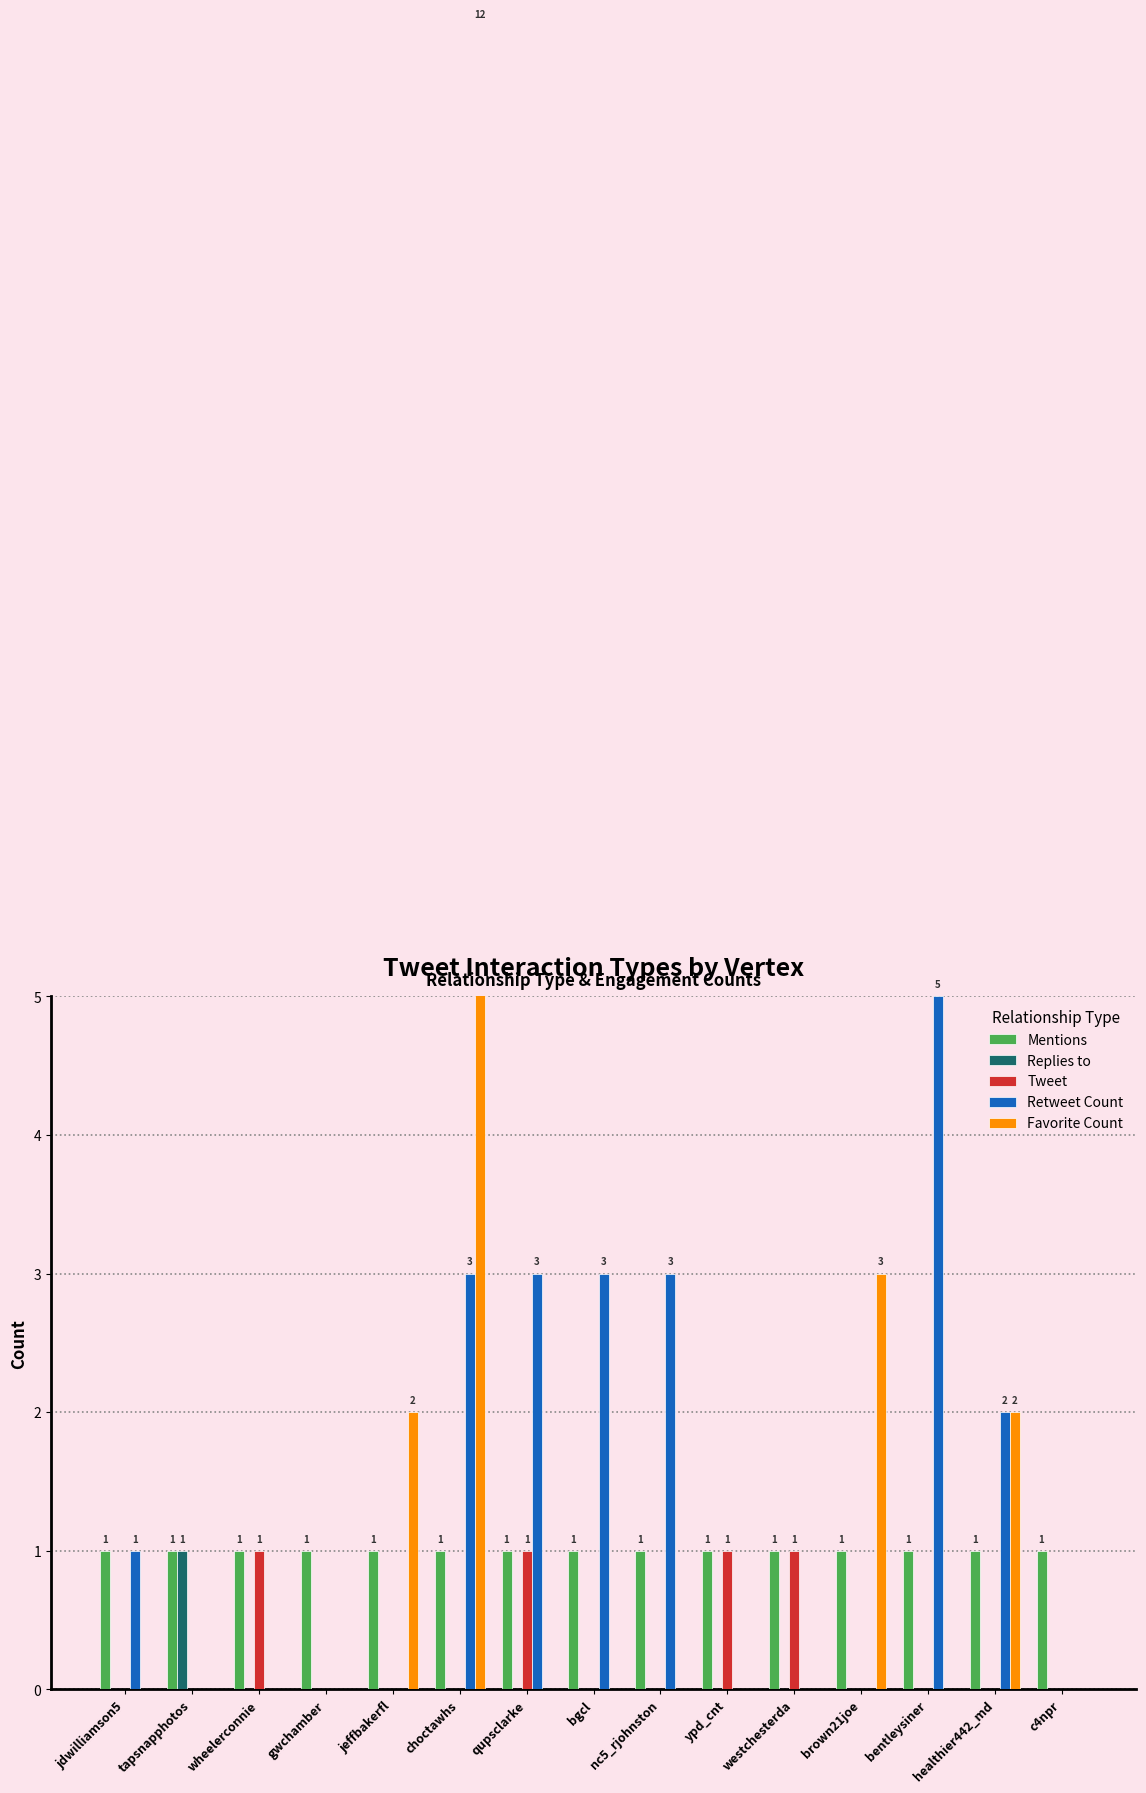

How many bars are there in total?

75